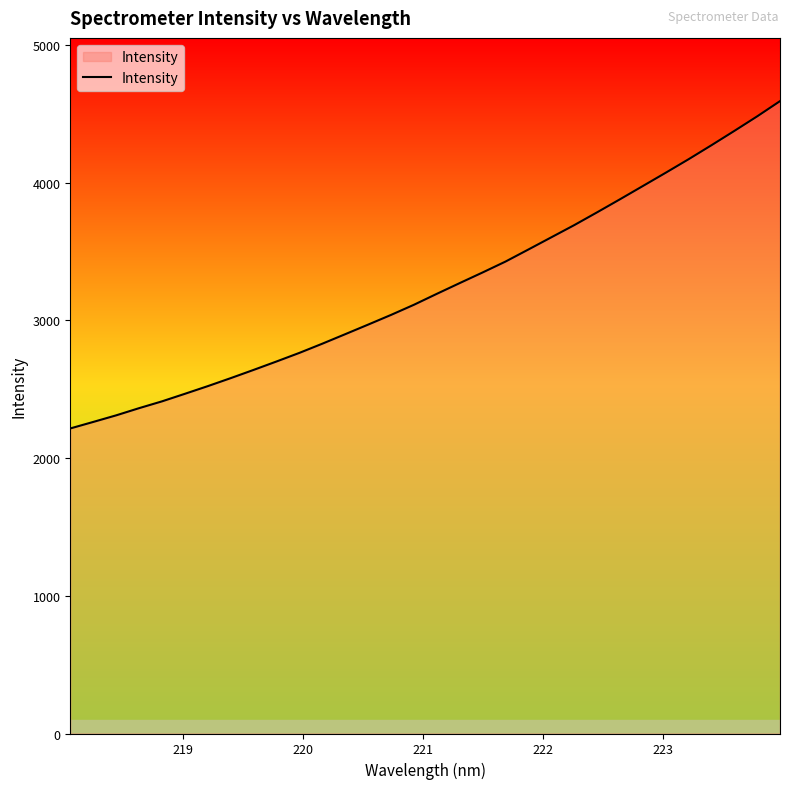

What is the minimum value shown in the chart?

2214.7